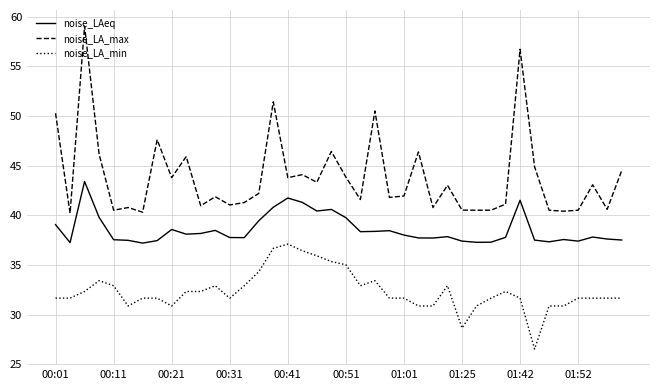

True or false: noise_LA_max and noise_LA_min cross at least once.

False